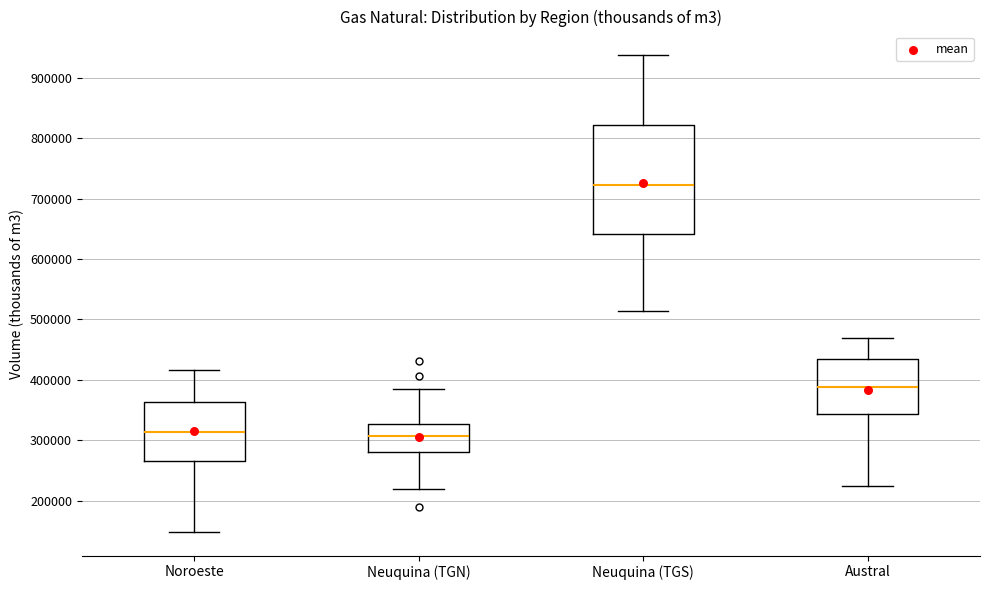

Reading left to right, transcribe this box plot: for each box, give where its median line is, the range the box spans, and where its two whiskers end, as read against the y-axis. The values are not printed on the chart, so give them approximately, as read against the axis.

Noroeste: median 310000, box 270000 to 360000, whiskers 150000 to 420000
Neuquina (TGN): median 310000, box 280000 to 330000, whiskers 220000 to 390000
Neuquina (TGS): median 720000, box 640000 to 820000, whiskers 510000 to 940000
Austral: median 390000, box 340000 to 440000, whiskers 220000 to 470000